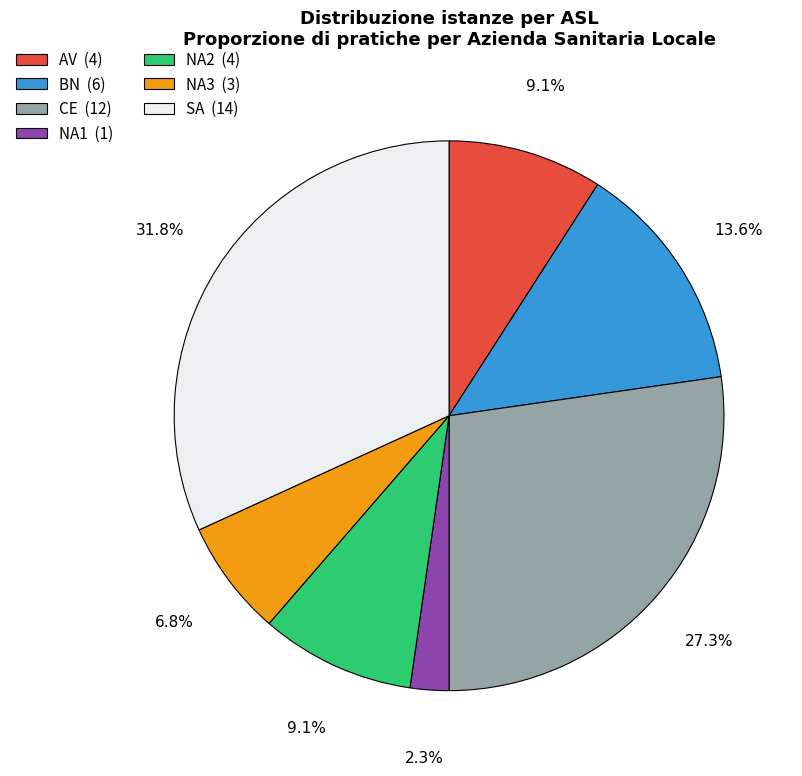

Is the sum of BN and SA greater than half?

No